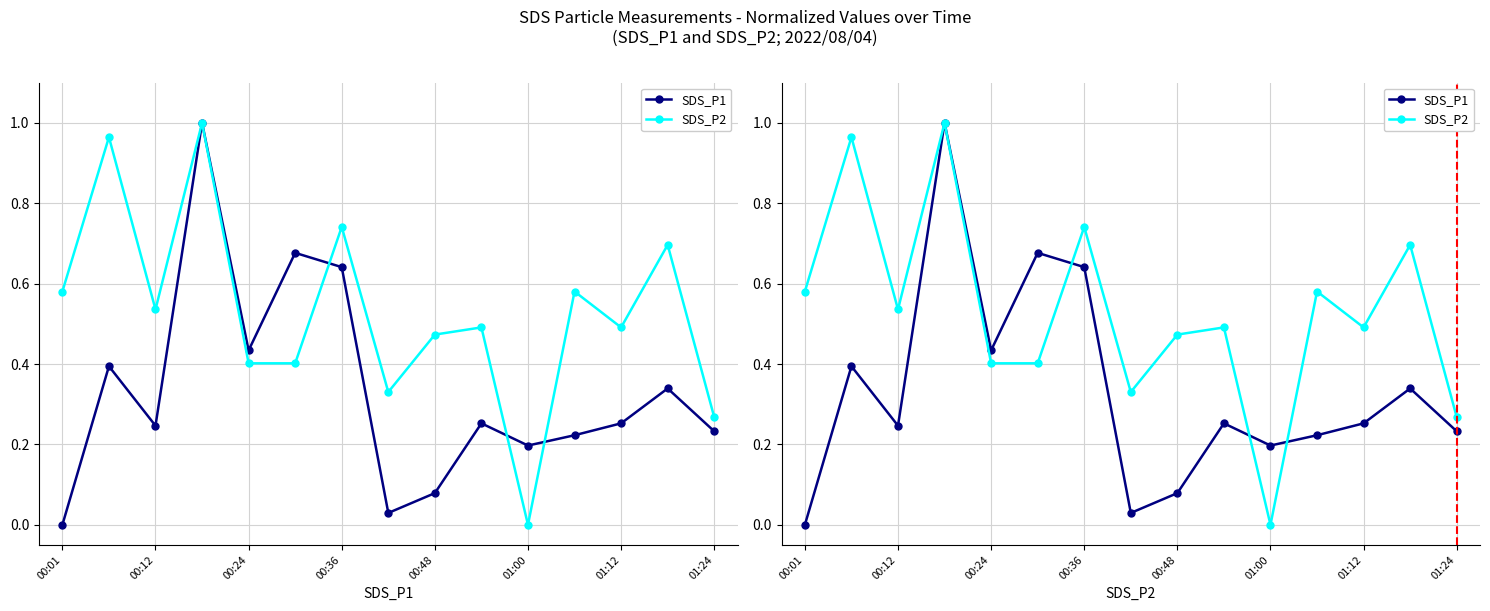

What is the value of the SDS_P2 point at the 8th from the left?

0.3